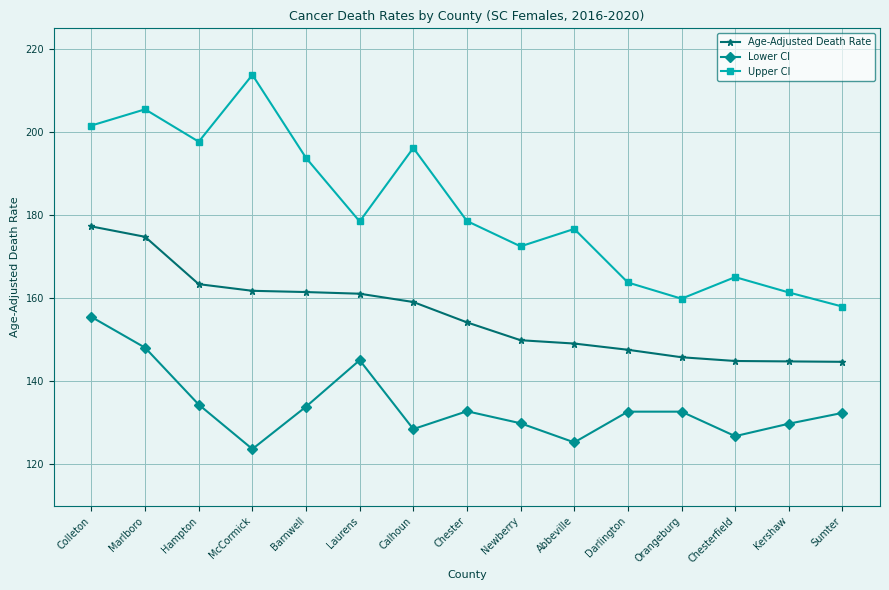

Rank the series by their maximum value, from highest to lowest.

Upper CI, Age-Adjusted Death Rate, Lower CI